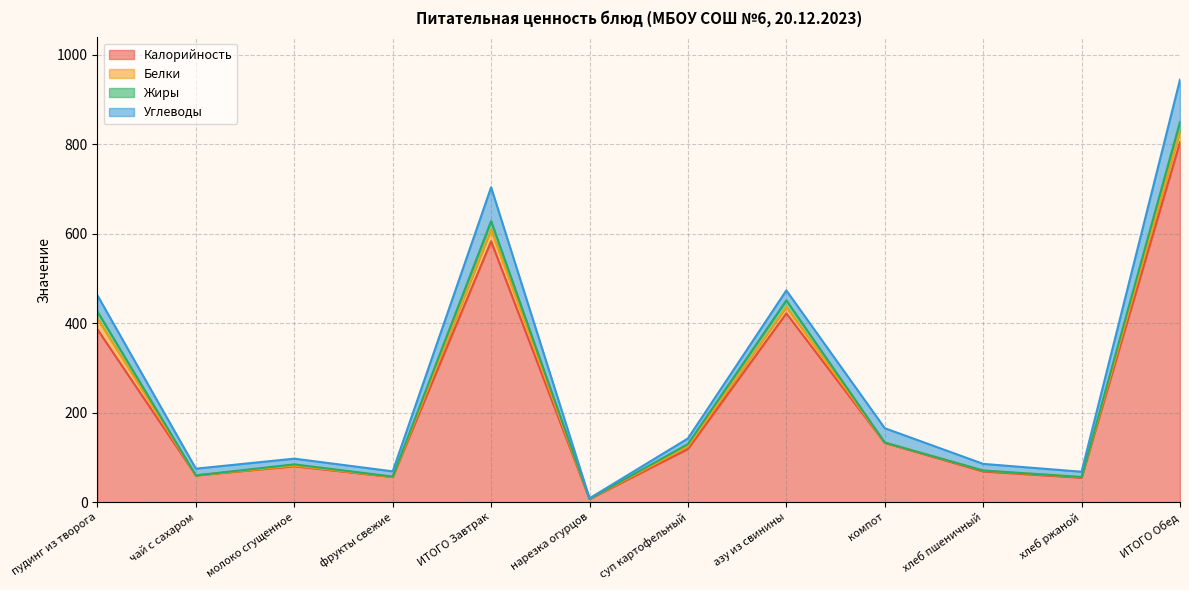

Which series has the largest total across all categories?

Калорийность